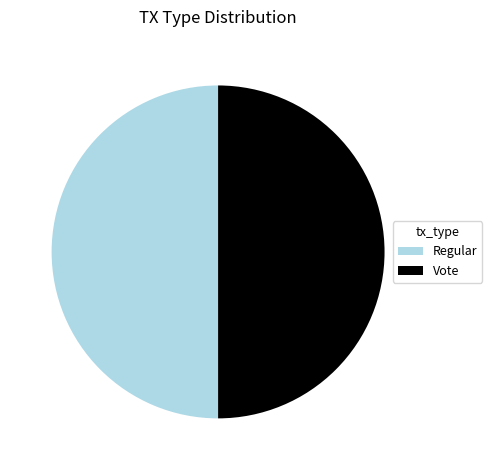

Approximately how many times larger is the value at Vote compared to Regular?

1.0